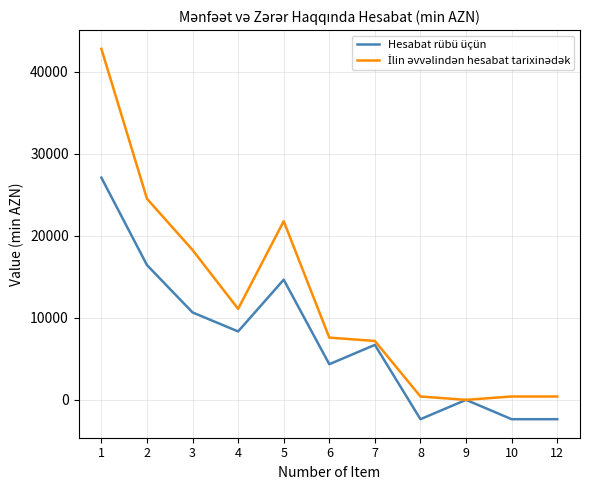

How many values in the Hesabat rübü üçün series exceed 6706?

6